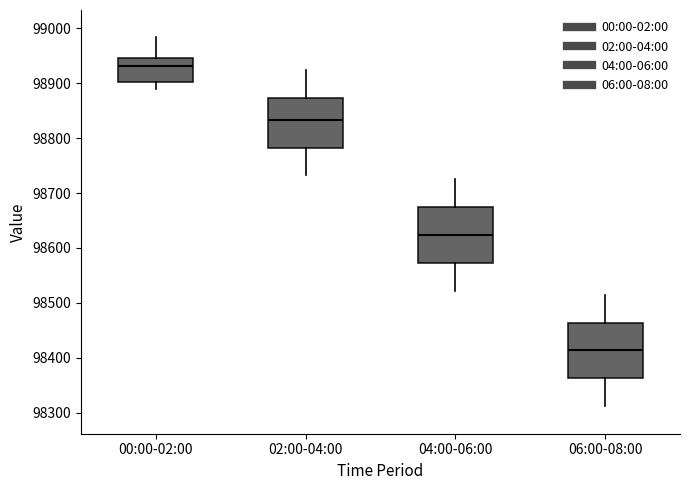

Where does the upper whisker of the box for 02:00-04:00 end on the y-axis? The values are not printed on the chart, so give them approximately, as read against the axis.

98920